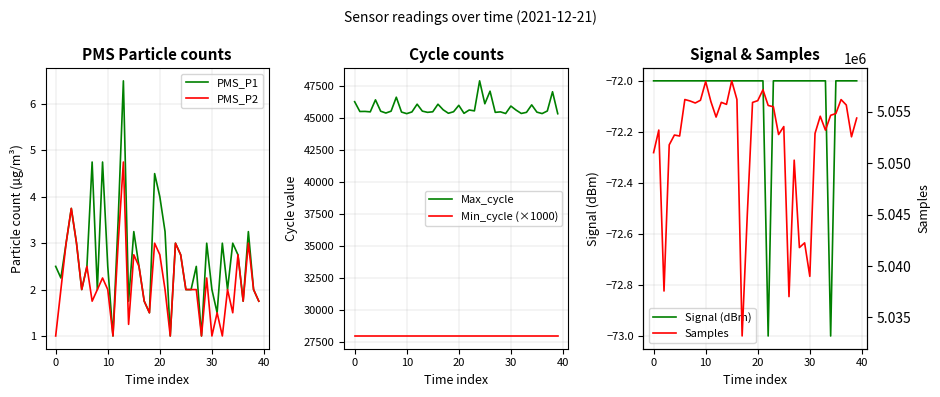

What is the lowest value of the PMS_P1 series?

1.0